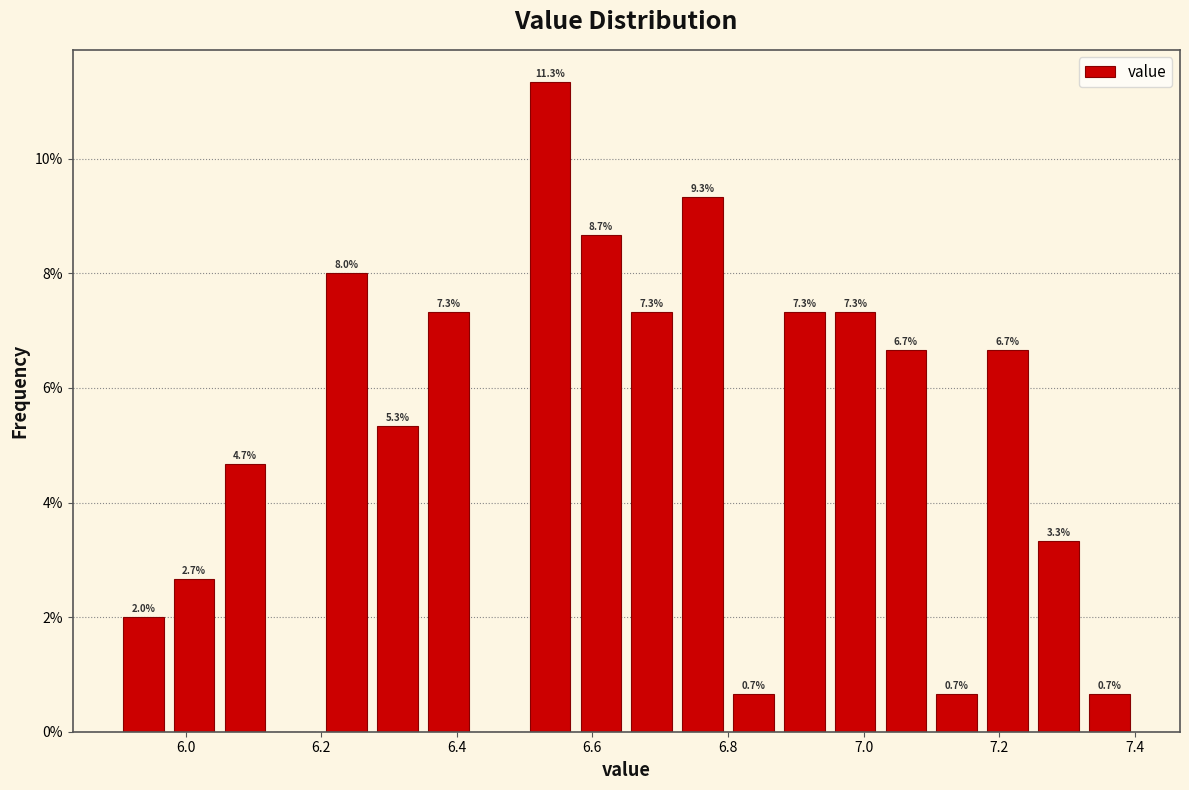

Read against the x-axis, roughly where is the centre of the tallest bar?

6.54